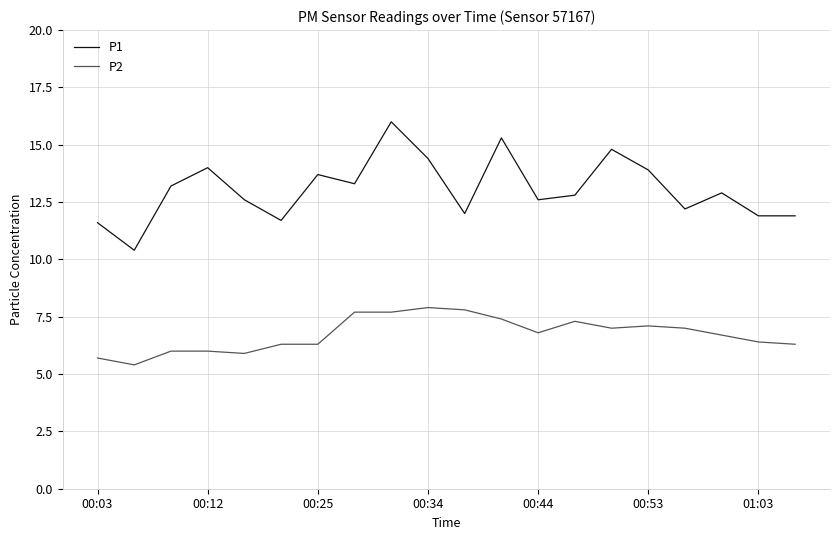

Which series has the largest total across all categories?

P1